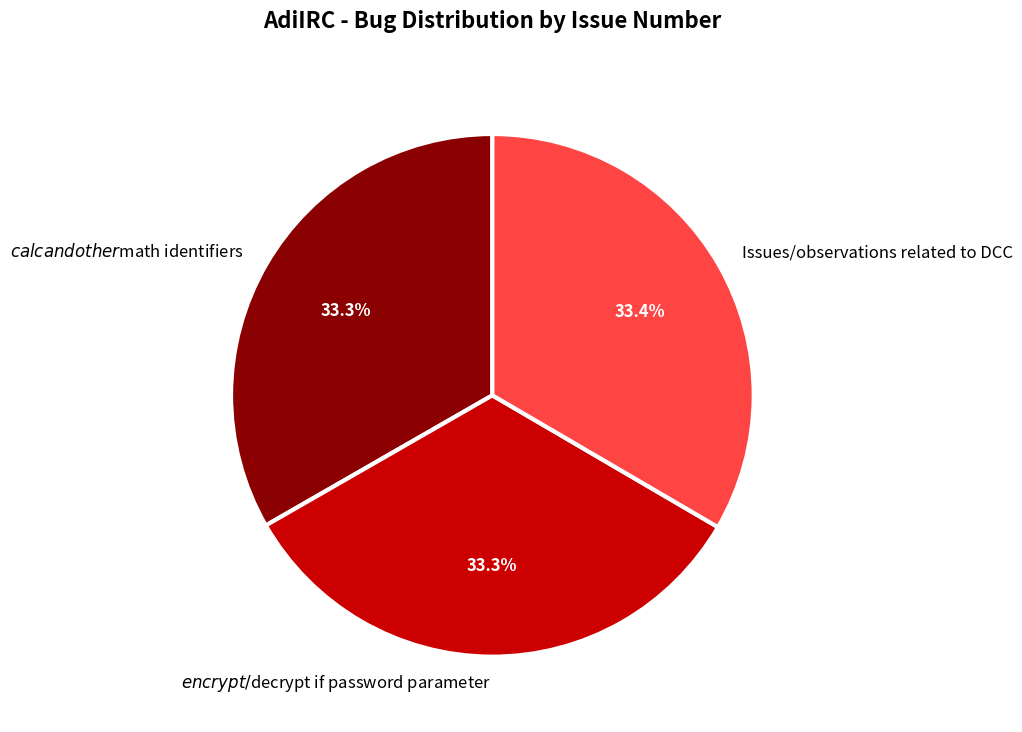

Is there any slice that represents more than half of the pie?

No